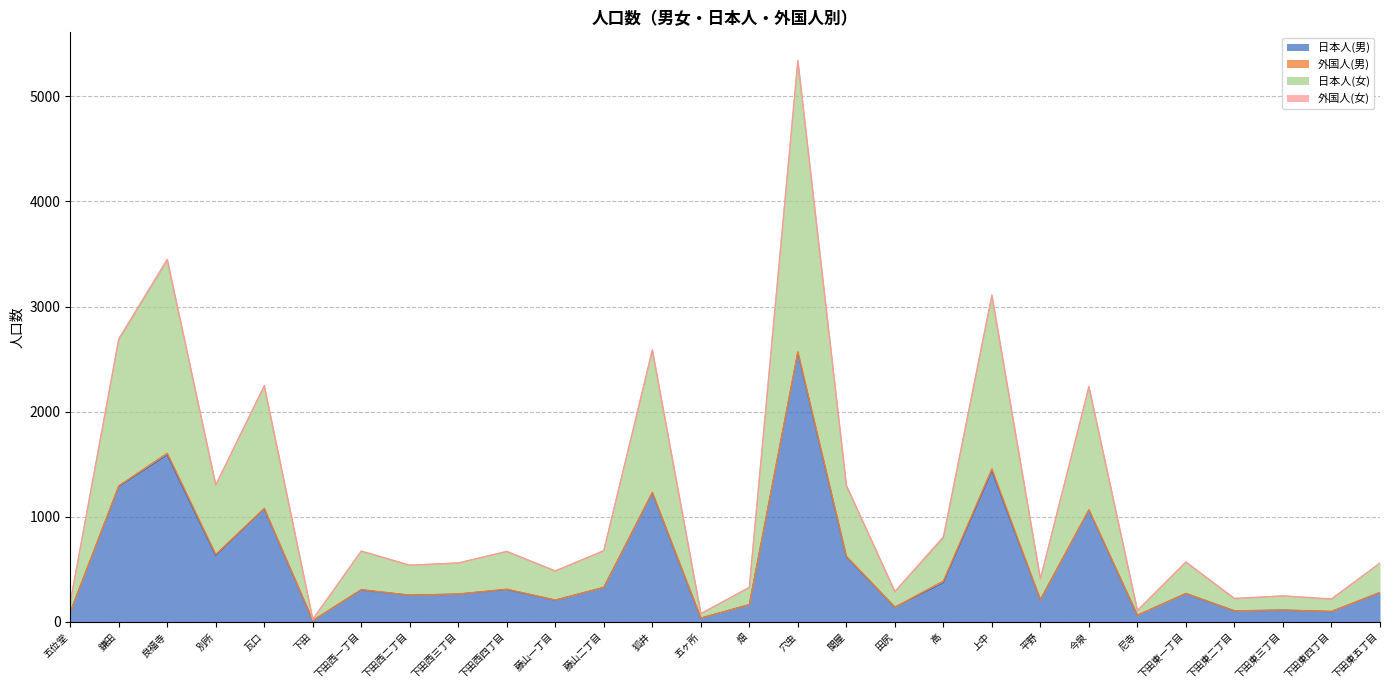

Which category has the highest value across all series?

穴虫